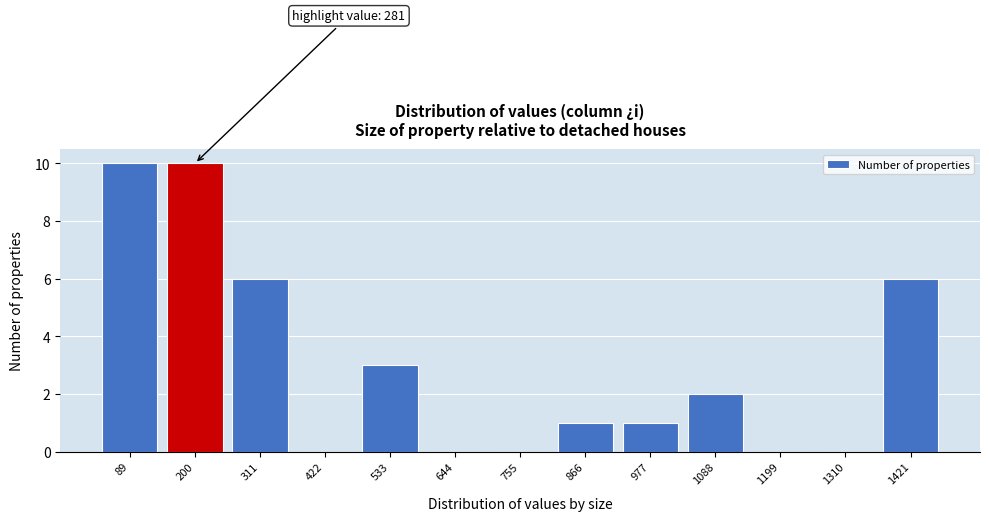

Reading left to right, what are all the values shown in this chart?

89=10	200=10	311=6	422=0	533=3	644=0	755=0	866=1	977=1	1088=2	1199=0	1310=0	1421=6